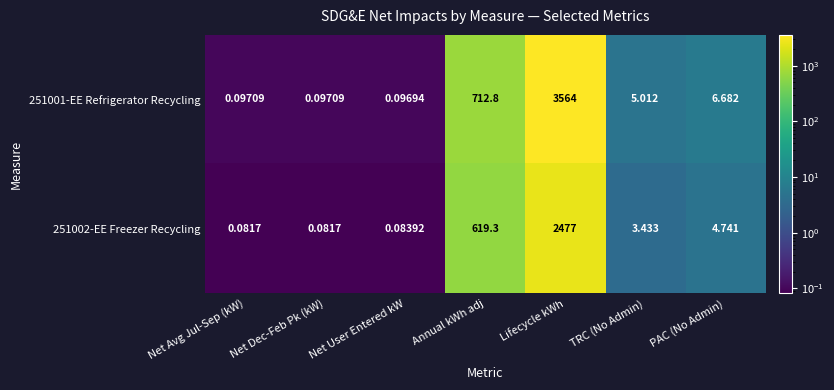

Rank the series by their average value, from highest to lowest.

251001-EE Refrigerator Recycling, 251002-EE Freezer Recycling